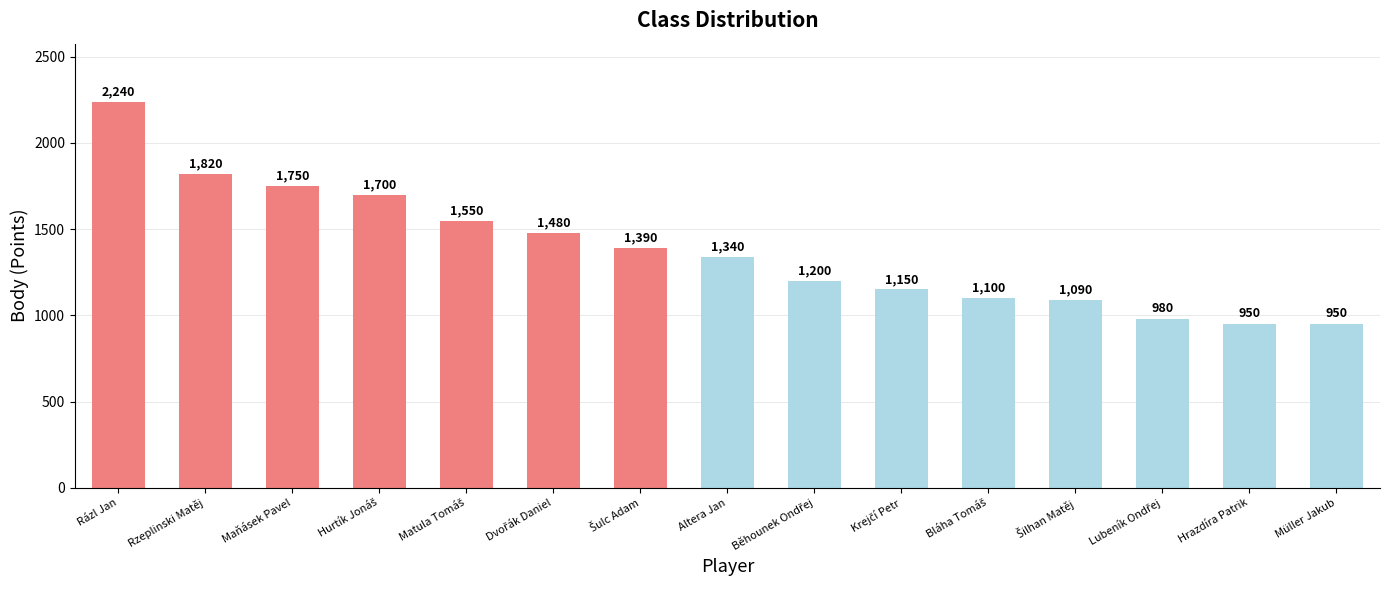

How many bars are there in total?

15